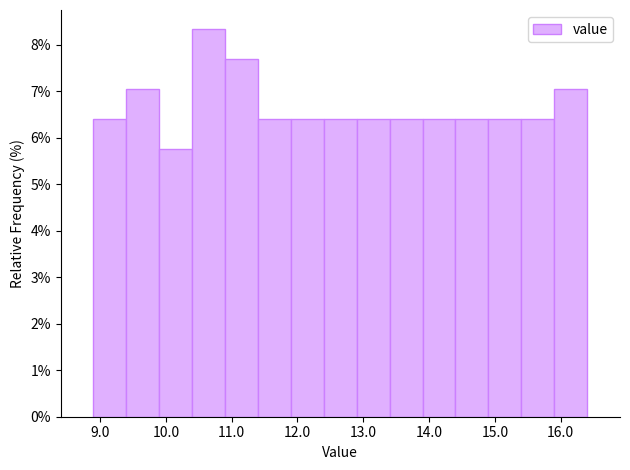

Reading left to right, transcribe this chart: for each bar, give the range it covers on the x-axis and its height. The values are not printed on the chart, so give them approximately, as read against the axis.

8.9 to 9.4: 6.4
9.4 to 9.9: 7.1
9.9 to 10.4: 5.8
10.4 to 10.9: 8.3
10.9 to 11.4: 7.7
11.4 to 11.9: 6.4
11.9 to 12.4: 6.4
12.4 to 12.9: 6.4
12.9 to 13.4: 6.4
13.4 to 13.9: 6.4
13.9 to 14.4: 6.4
14.4 to 14.9: 6.4
14.9 to 15.4: 6.4
15.4 to 15.9: 6.4
15.9 to 16.4: 7.1